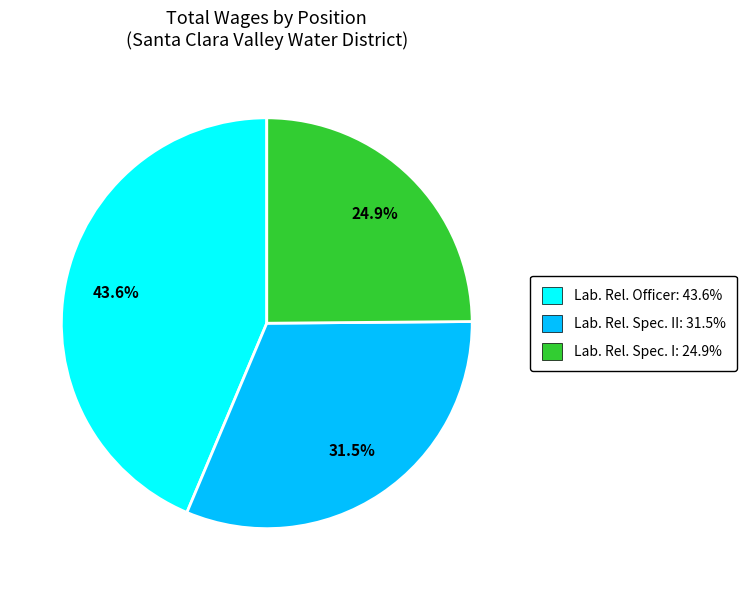

How many slices are in this pie chart?

3